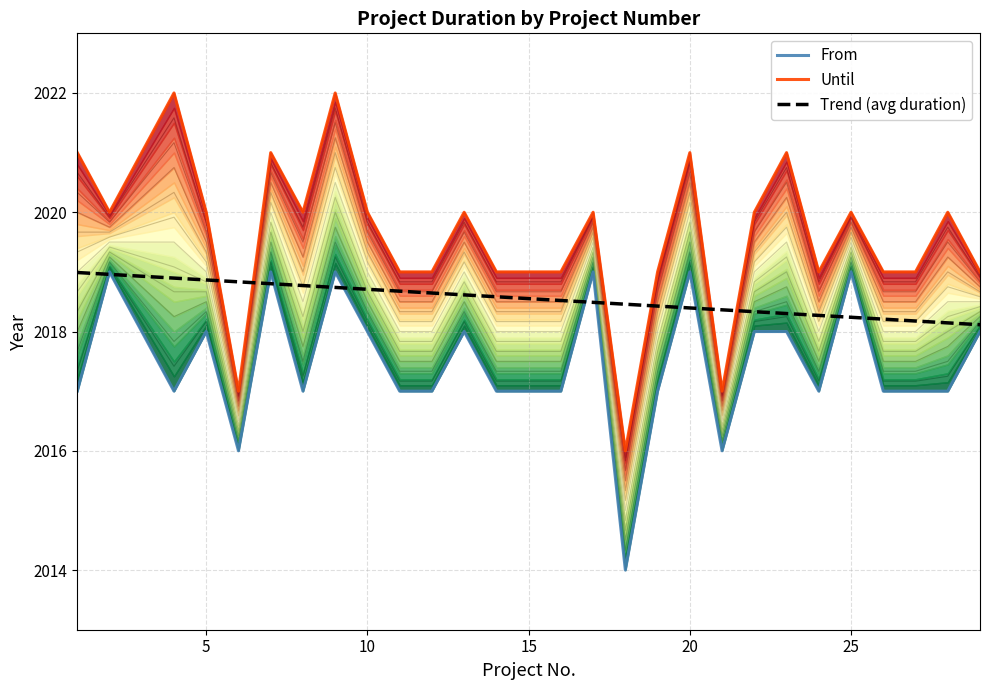

What is the value of the Until point at the 24th from the left?

2019.0